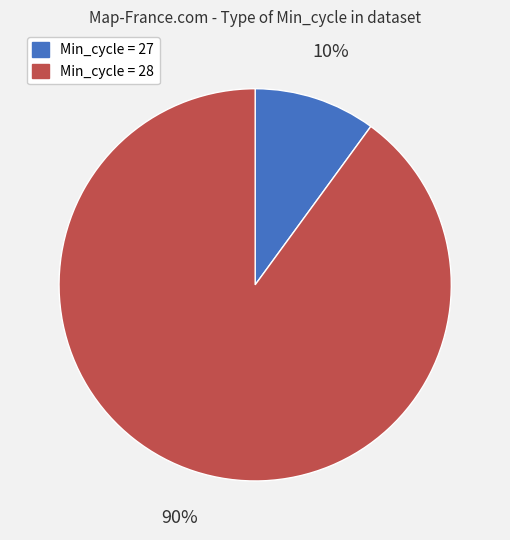

Does any single category account for the majority?

Yes